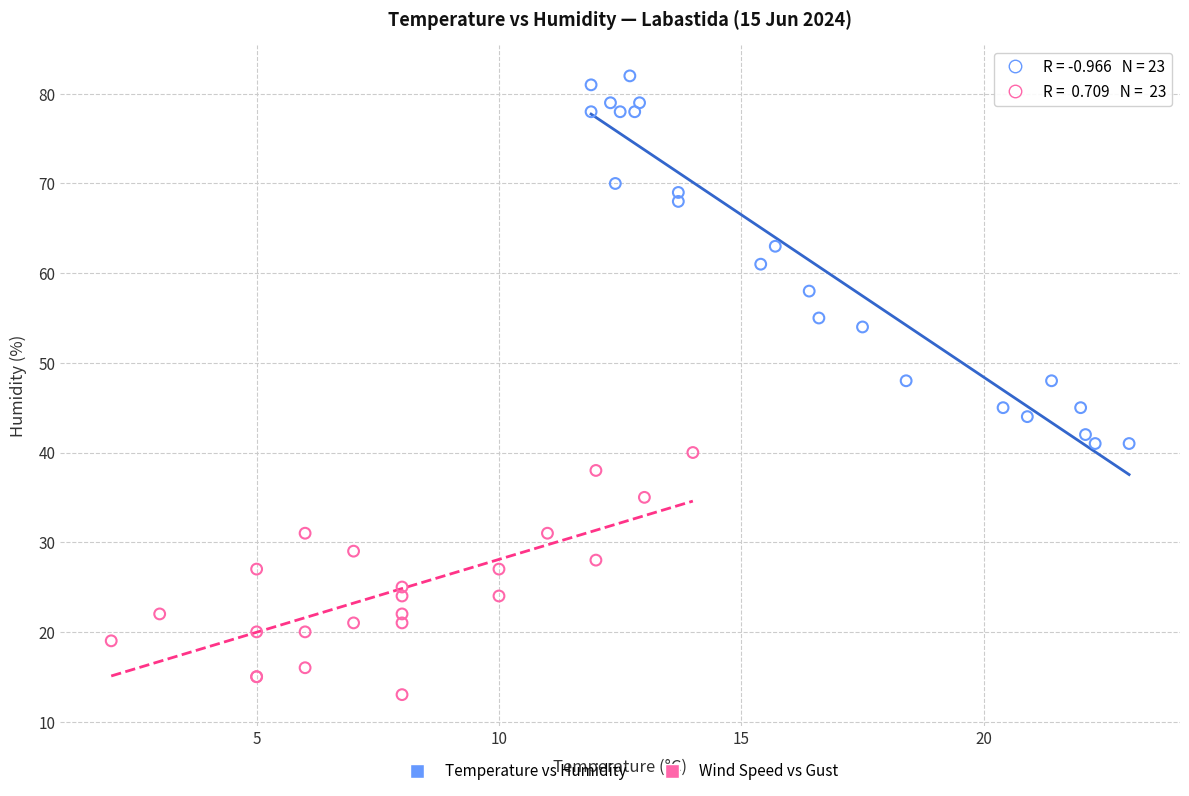

Which series has the largest Y range (max minus min)?

Temperature vs Humidity